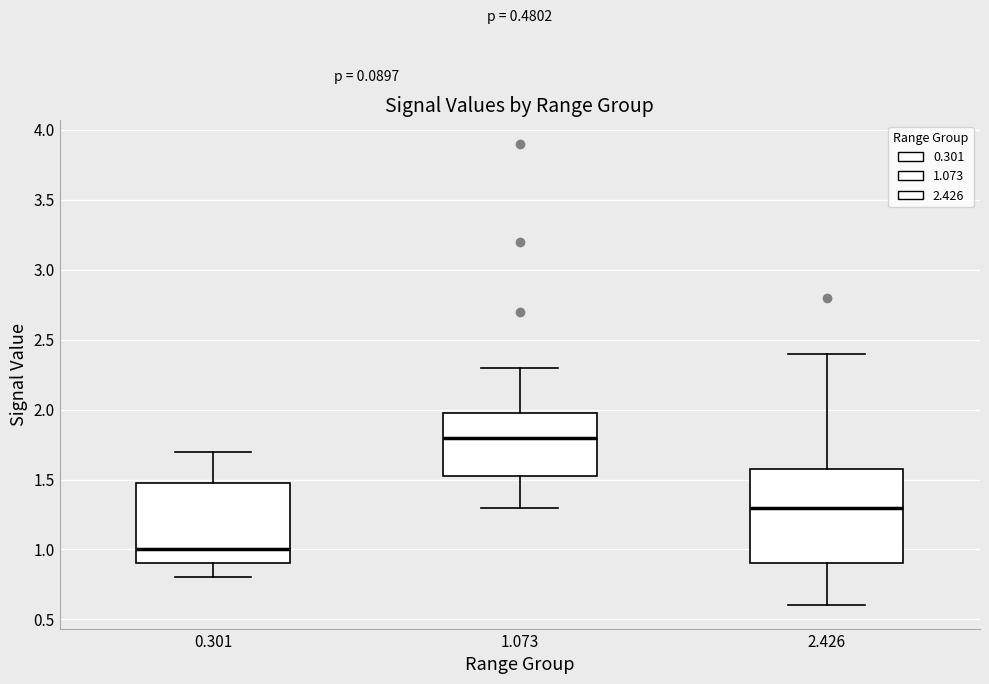

Which box's median line is the highest?

1.073